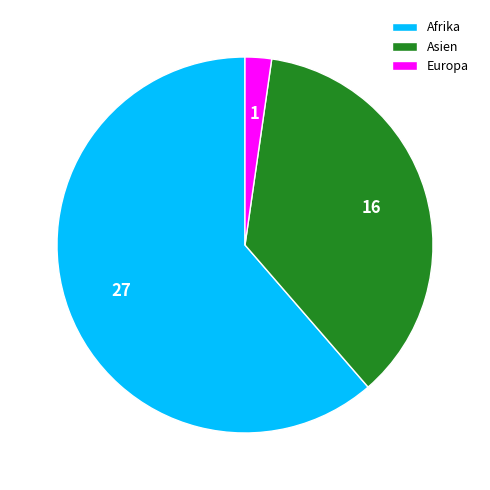

Which category has the biggest portion of the pie?

Afrika